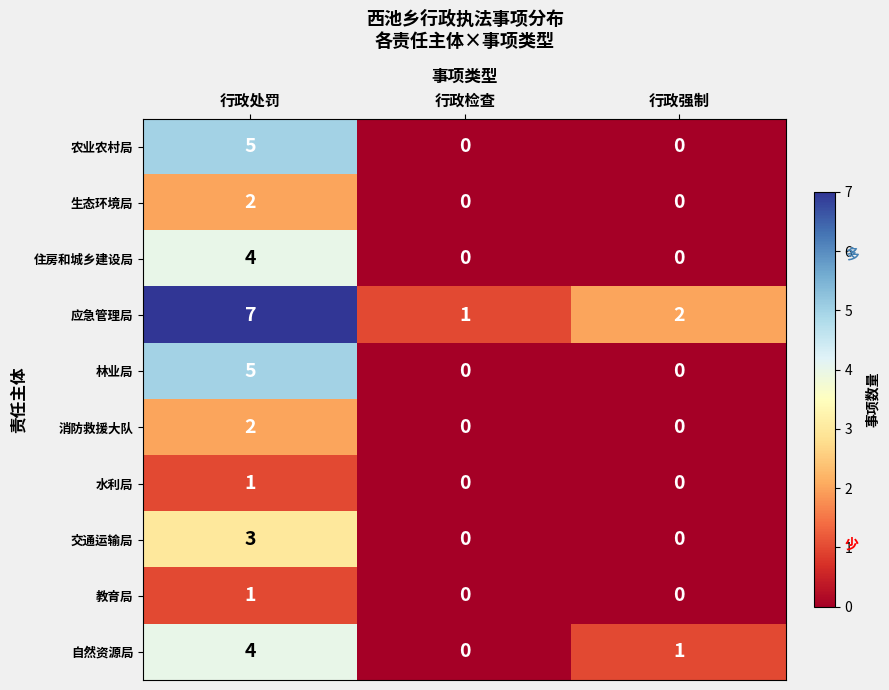

Where is 应急管理局 nearest to the value 4?

行政强制